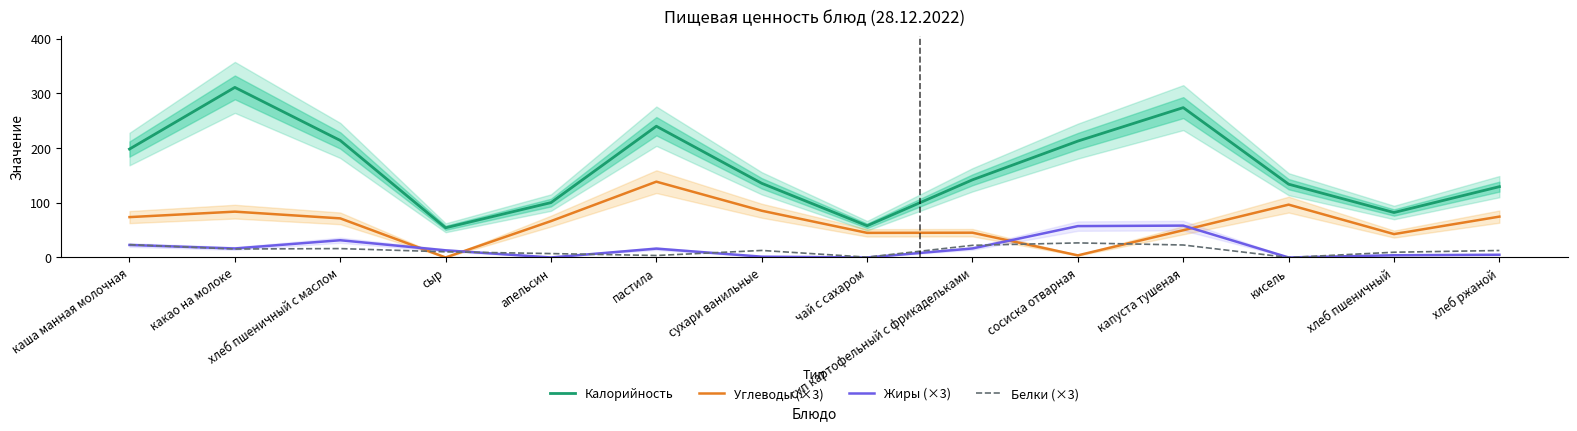

At which category does Белки (×3) reach its first local valley?

какао на молоке